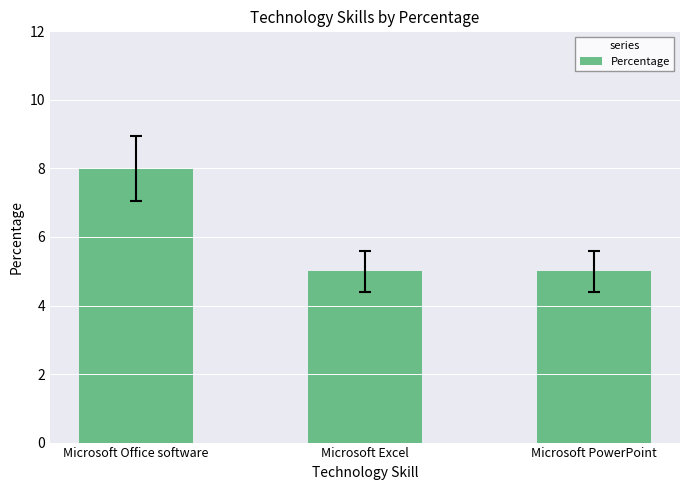

What is the sum of all values?

18